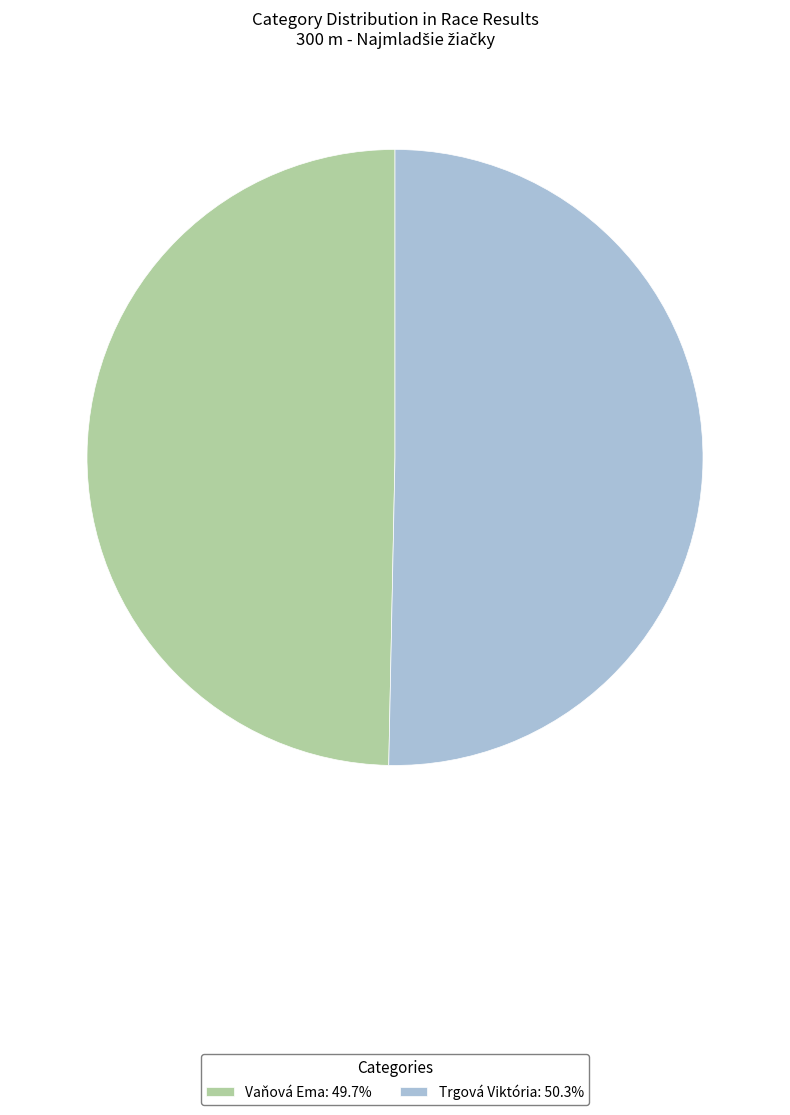

Rank the categories by value from lowest to highest.

Vaňová Ema, Trgová Viktória